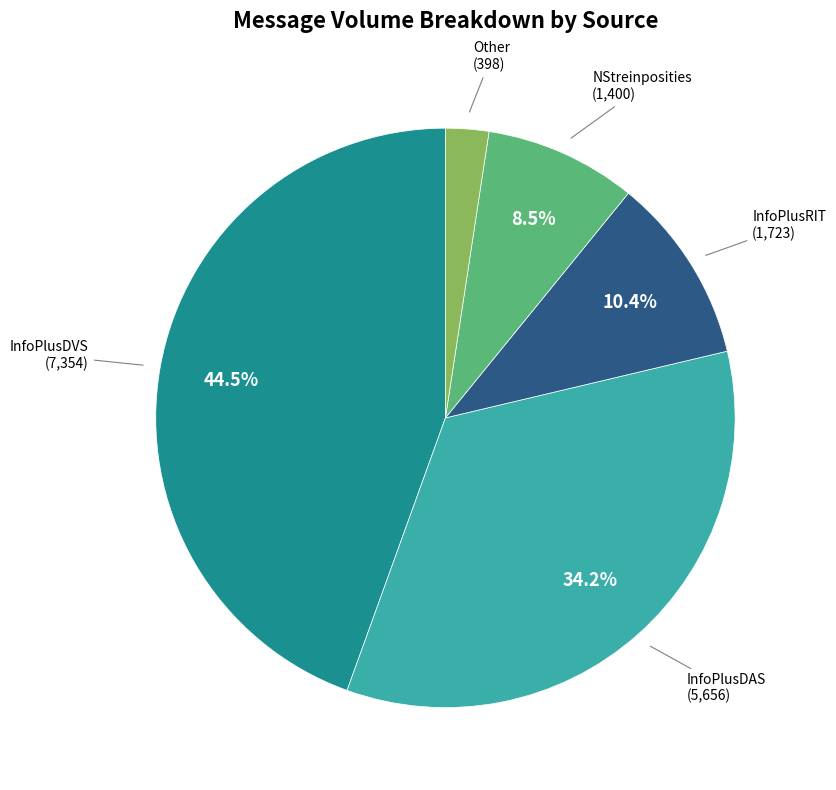

Is there any slice that represents more than half of the pie?

No